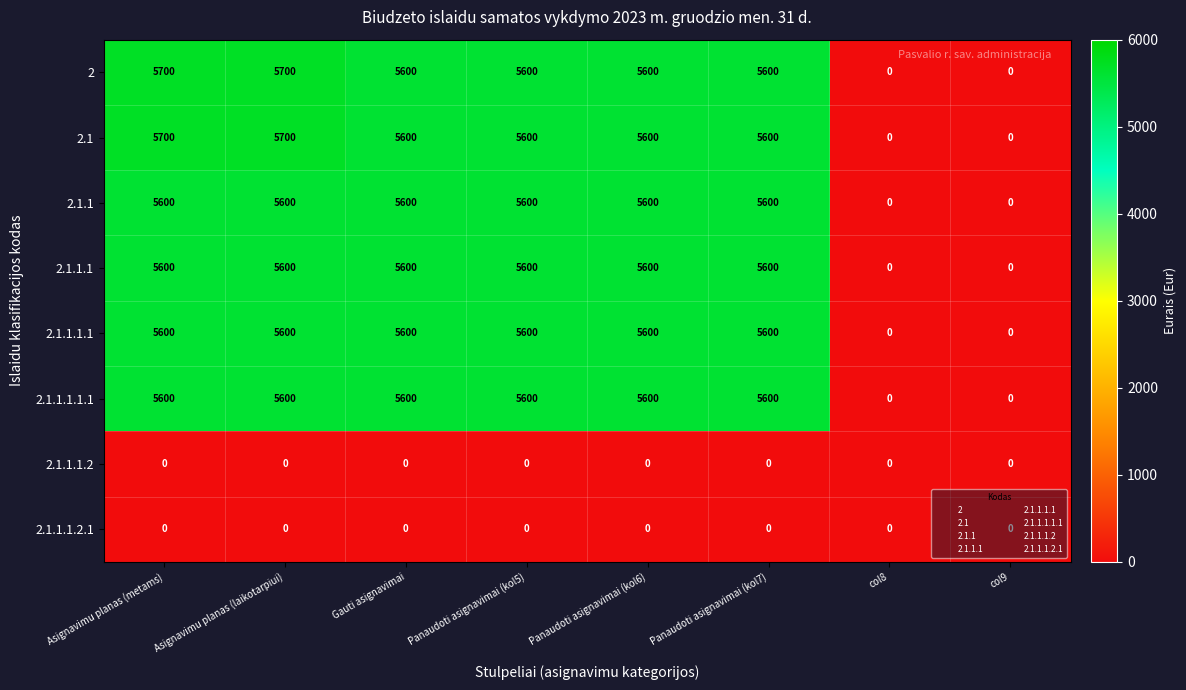

The 2.1.1.1.2 series shows 0 at Gauti asignavimai. True or false?

True